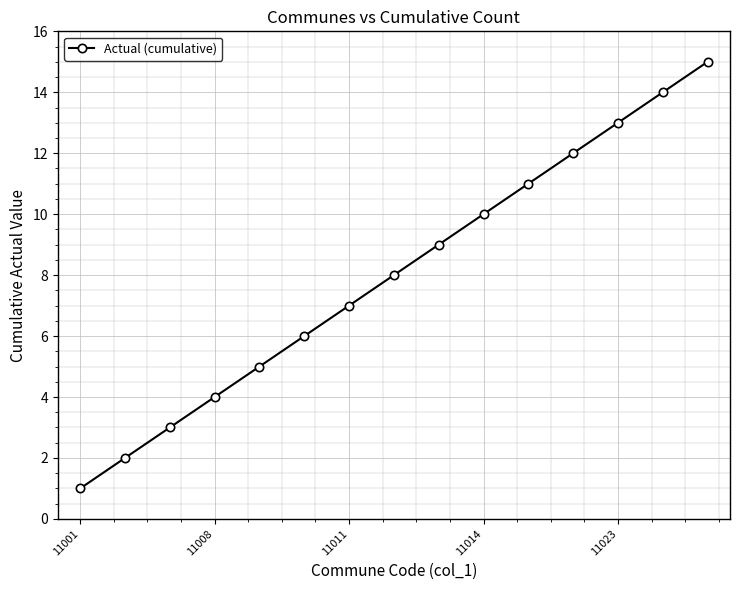

What is the difference between the maximum and minimum values?

14